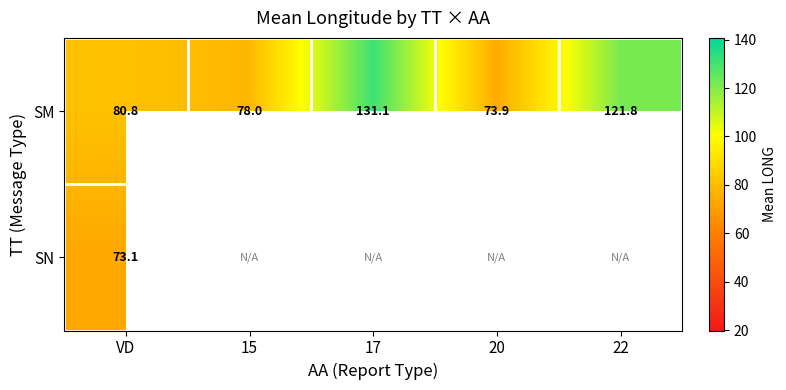

What is the difference between the SM values at 15 and 22?

43.8